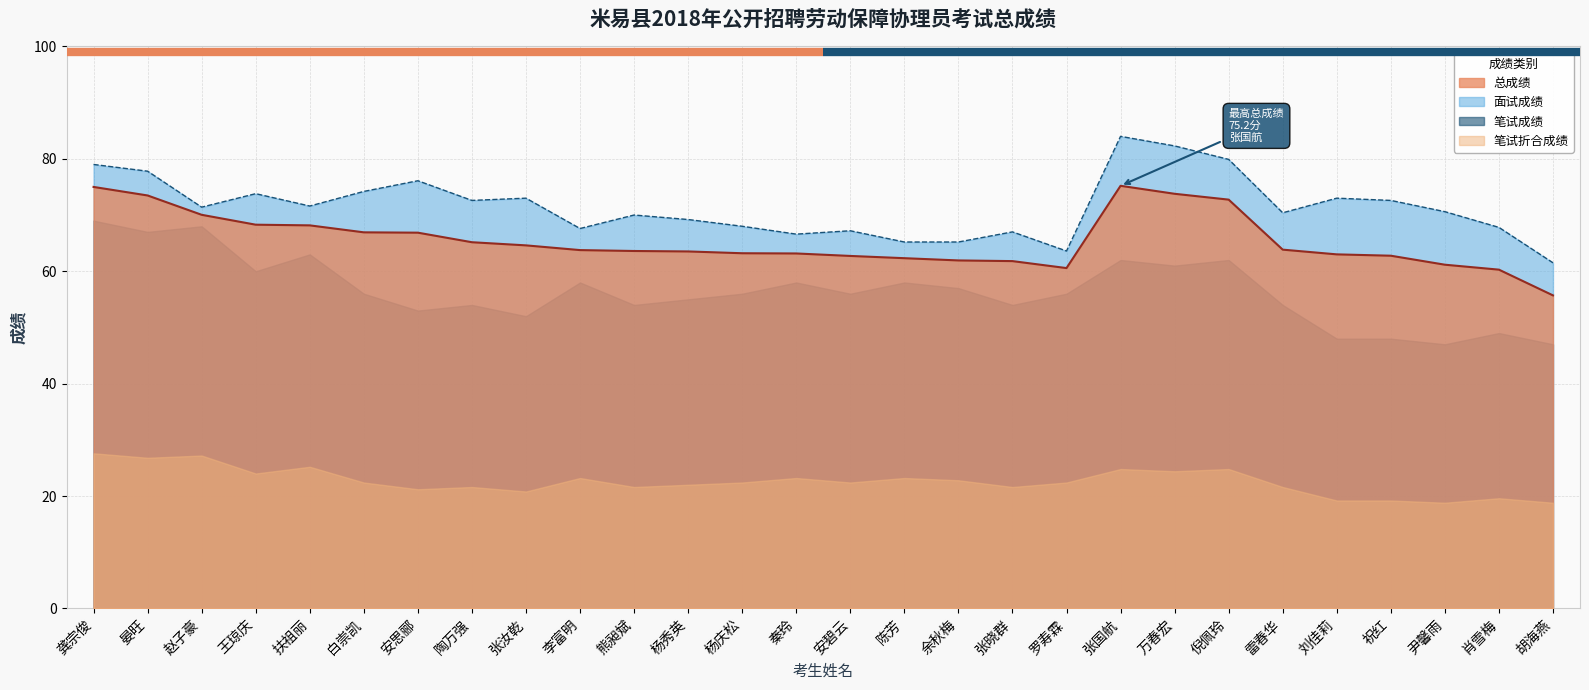

What is the label of the 25th point from the left?

祝红